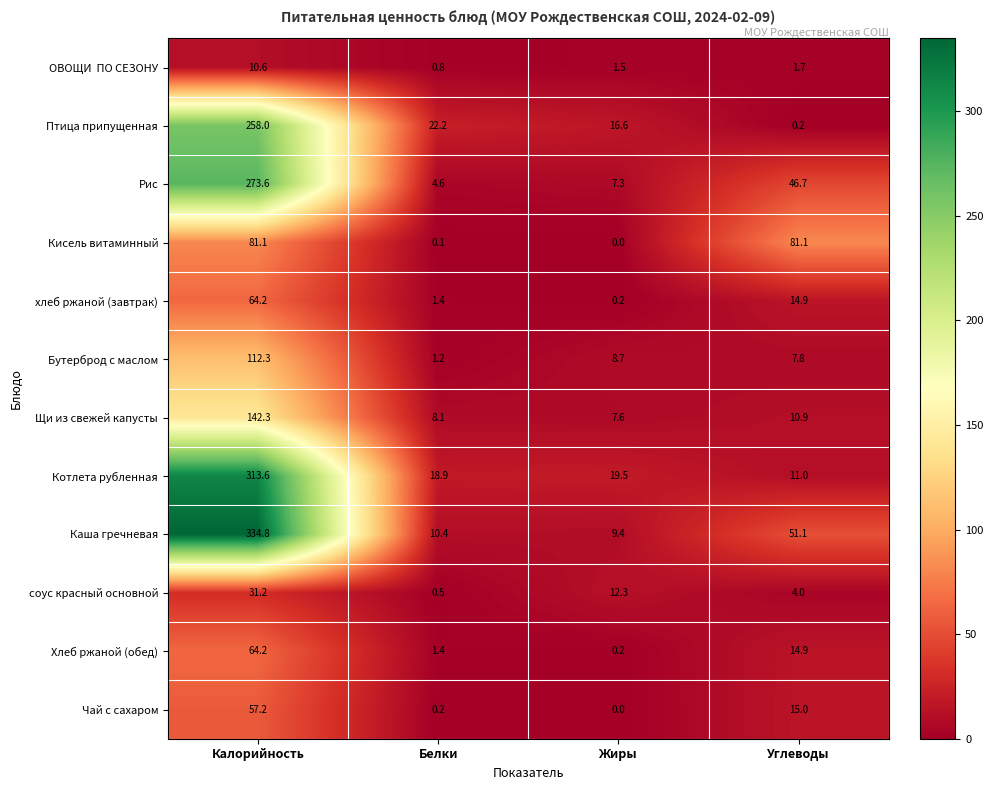

What is the sum of all Бутерброд с маслом values?

130.0